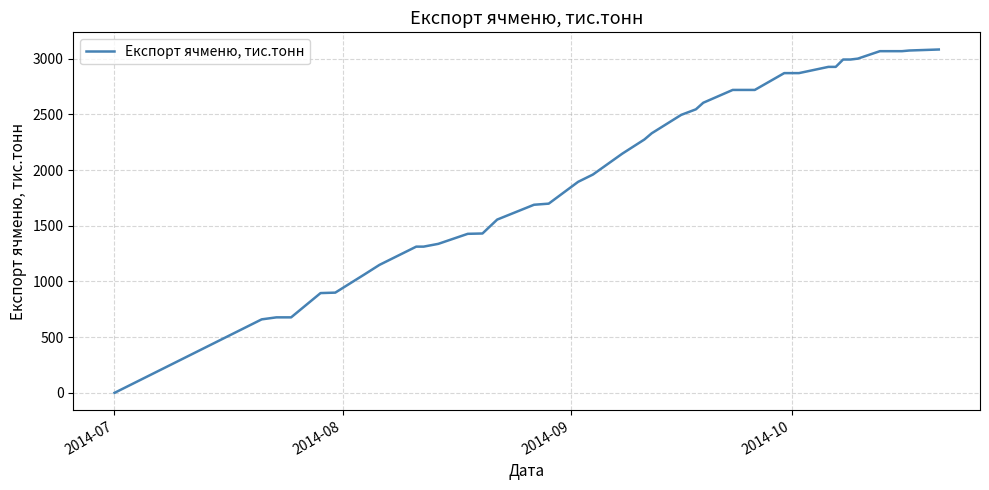

What is the difference between the maximum and minimum values?

3083